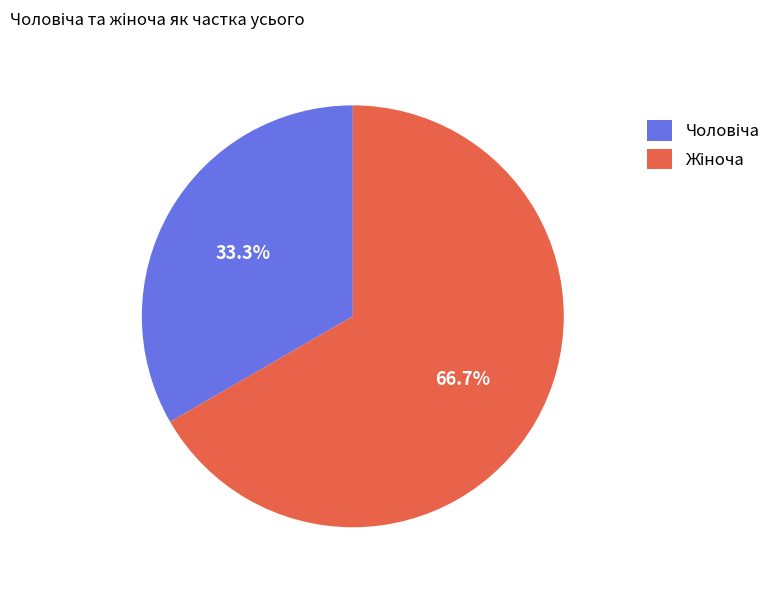

Is there a majority slice in this chart?

Yes